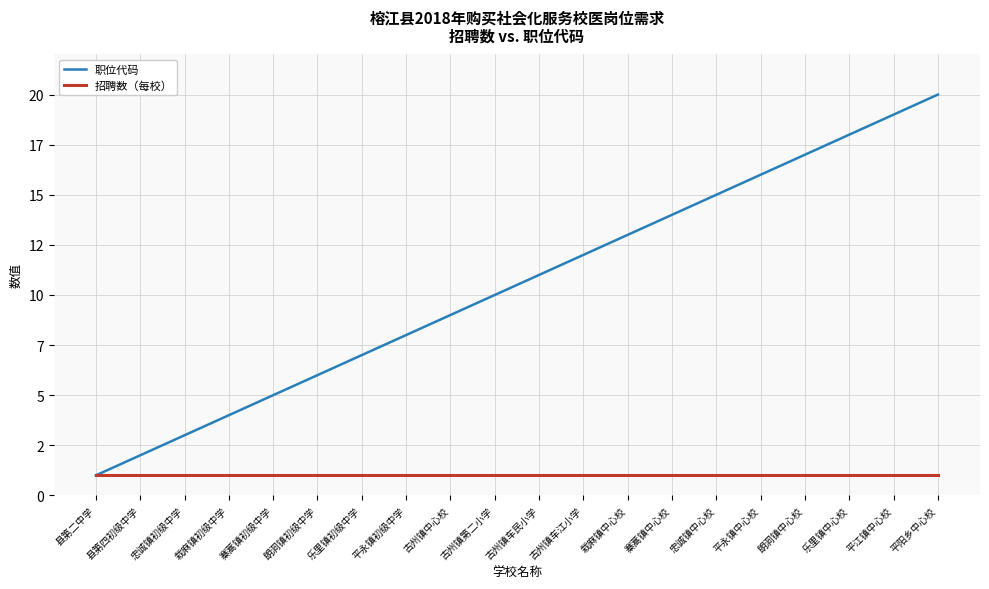

What are all the series names shown in the legend?

职位代码, 招聘数（每校）